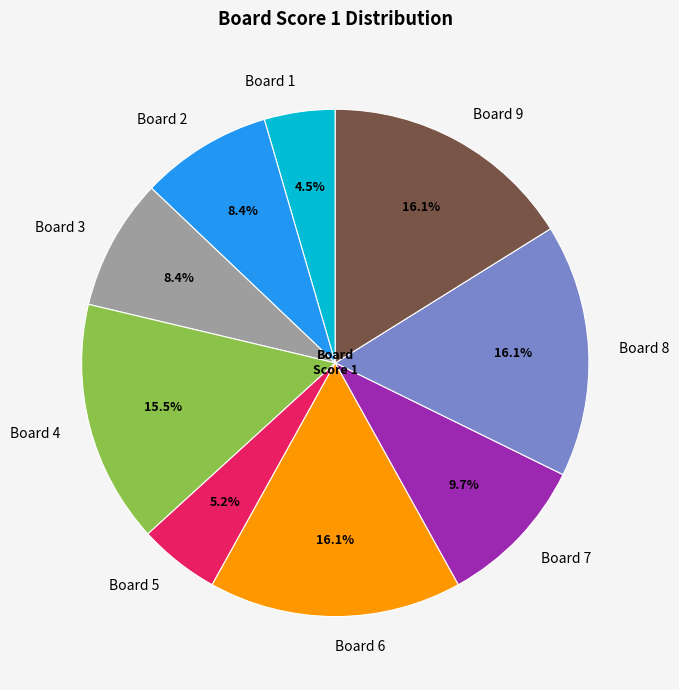

Does Board 9 represent more than half of the total?

No